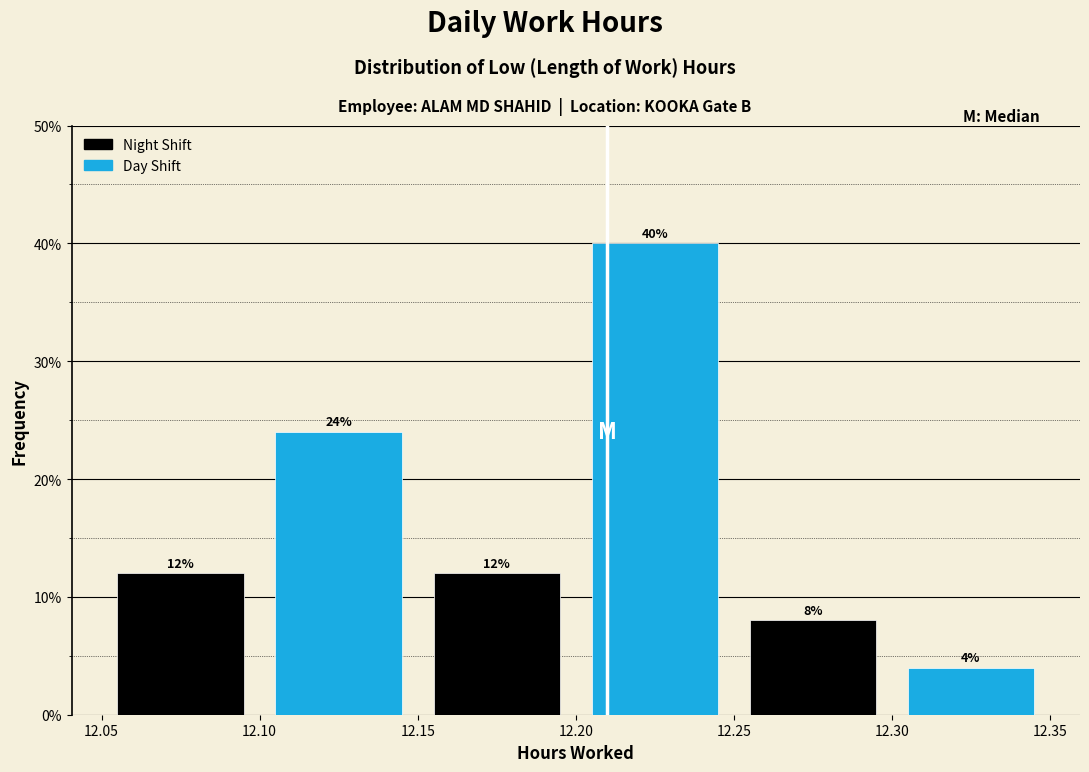

Reading left to right, transcribe this chart: for each bar, give the range it covers on the x-axis and its height.

12.05 to 12.10: 12
12.10 to 12.15: 24
12.15 to 12.20: 12
12.20 to 12.25: 40
12.25 to 12.30: 8
12.30 to 12.35: 4